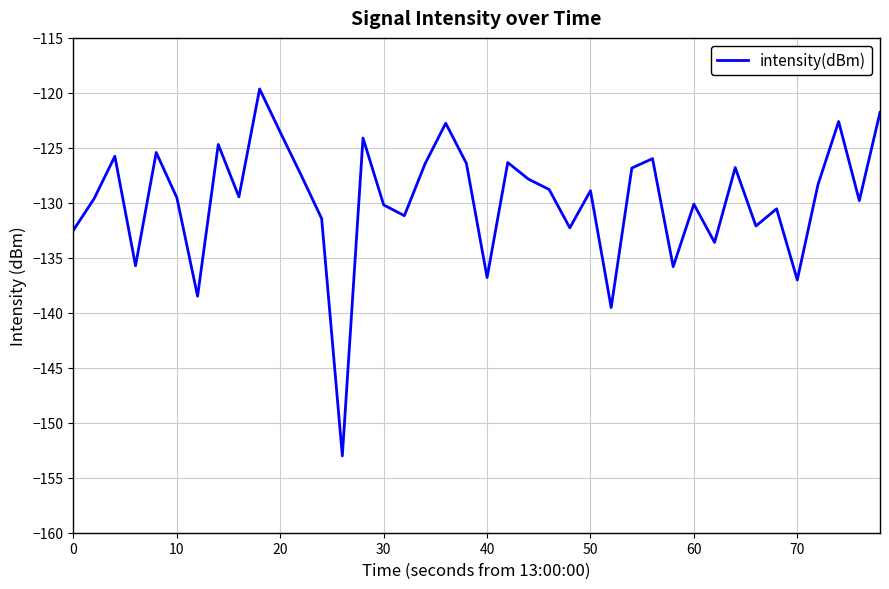

What is the difference between the maximum and minimum values?

33.4